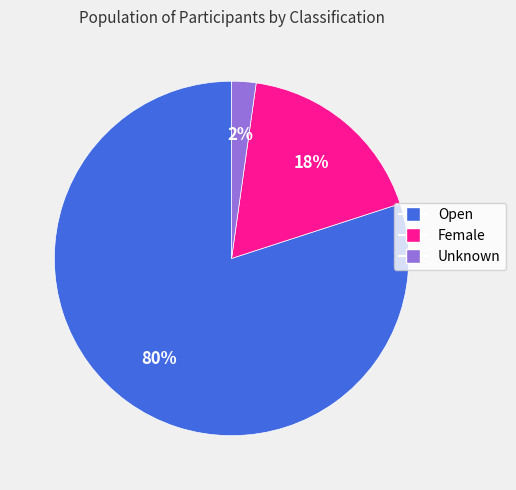

Rank the categories by value from highest to lowest.

Open, Female, Unknown